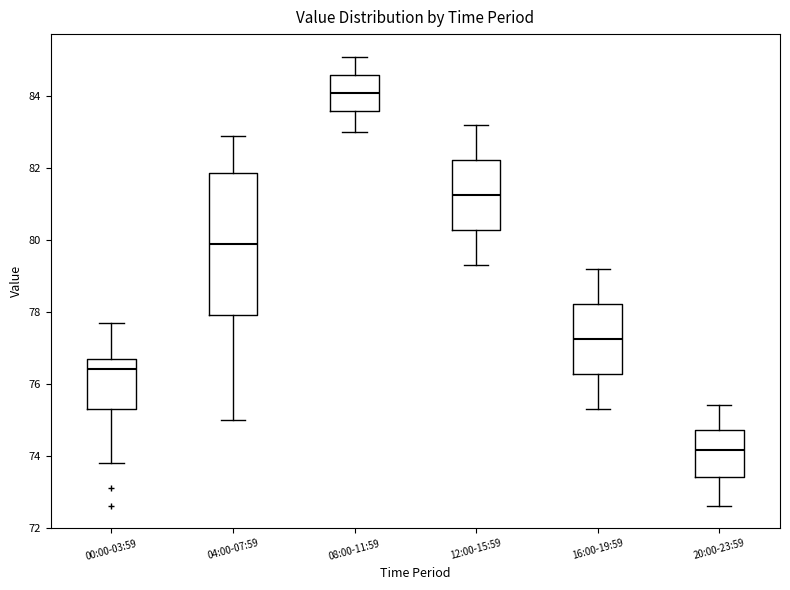

Where does the median line of the box for 08:00-11:59 sit on the y-axis? The values are not printed on the chart, so give them approximately, as read against the axis.

84.2